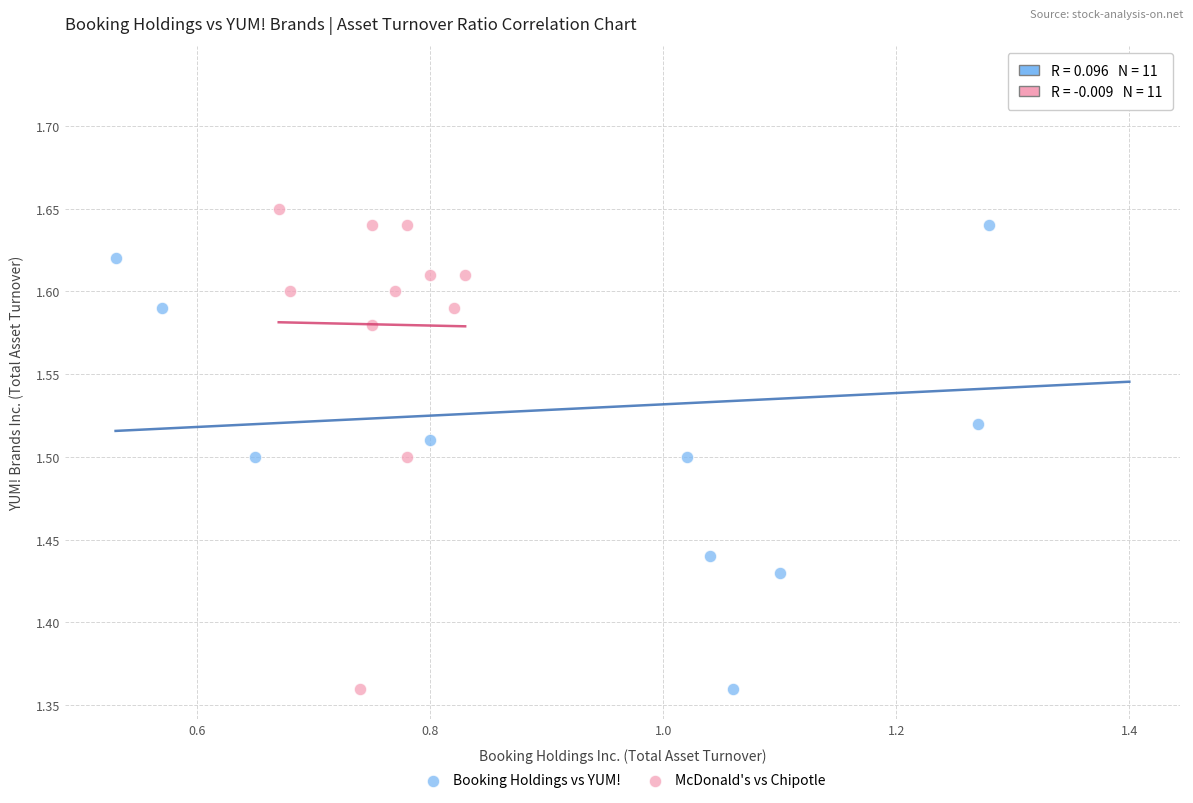

Which series has the largest Y range (max minus min)?

Booking Holdings vs YUM!